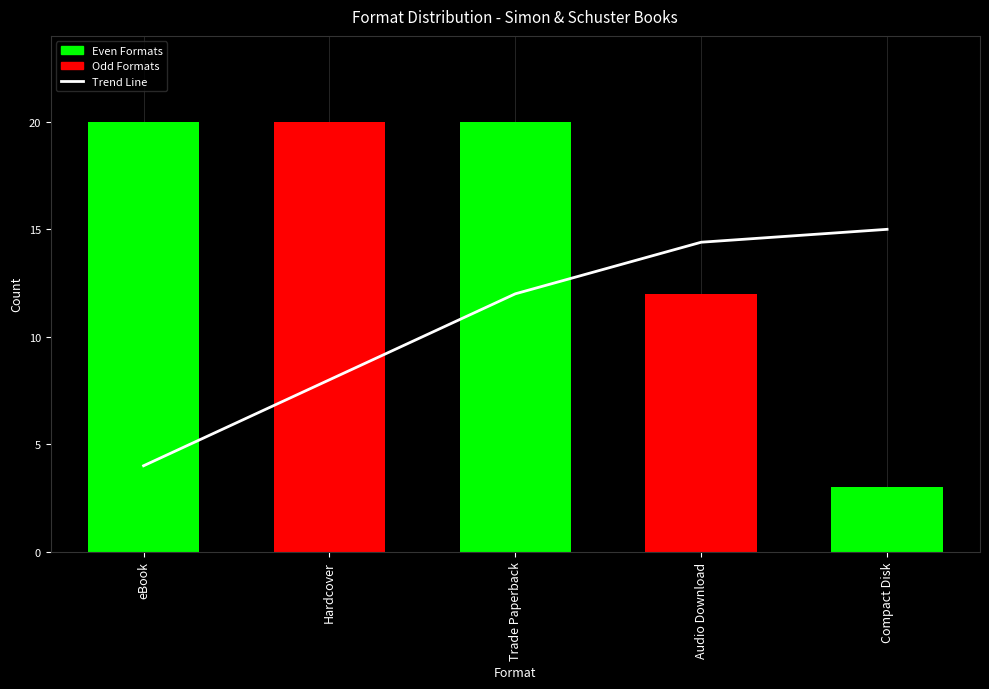

The value at Compact Disk is 15.0. True or false?

True